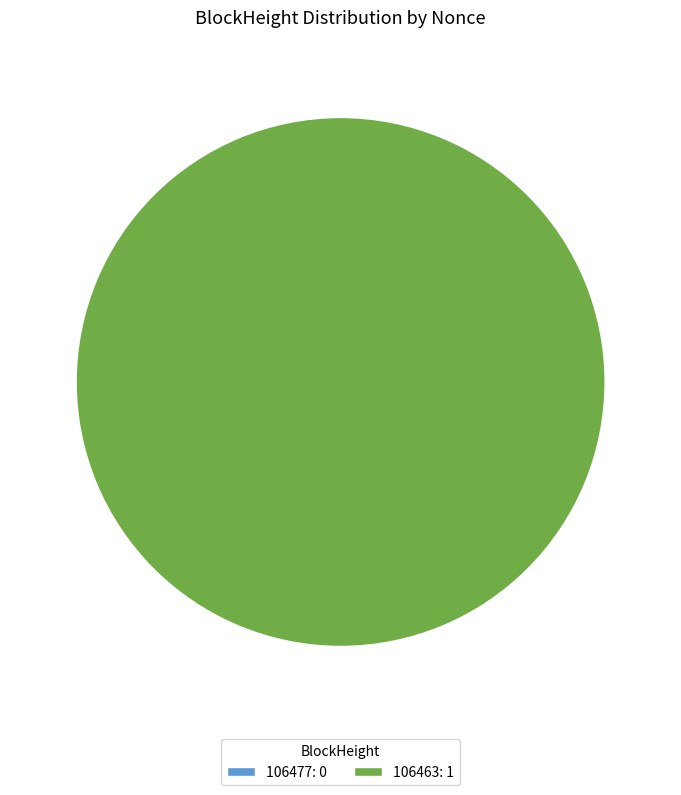

What is the change in value from 106477 to 106463?

+1